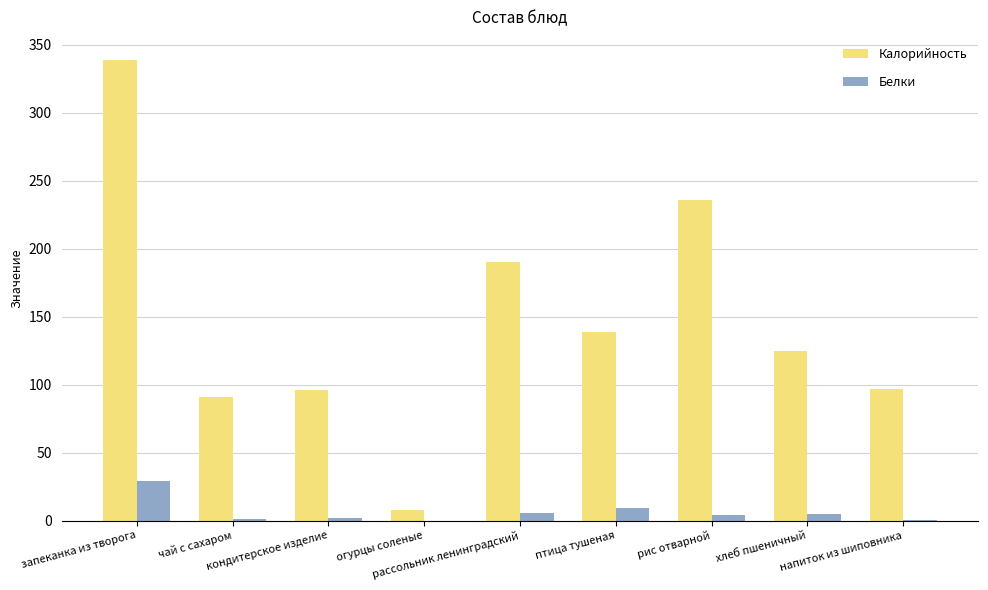

What is the approximate value of Калорийность at кондитерское изделие?

96.0